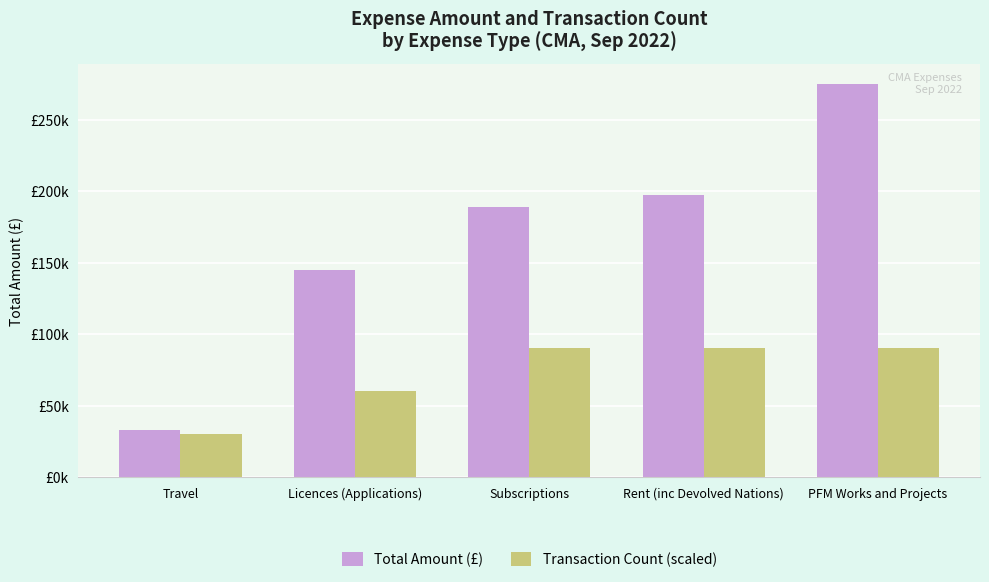

Which series has the largest total across all categories?

Total Amount (£)